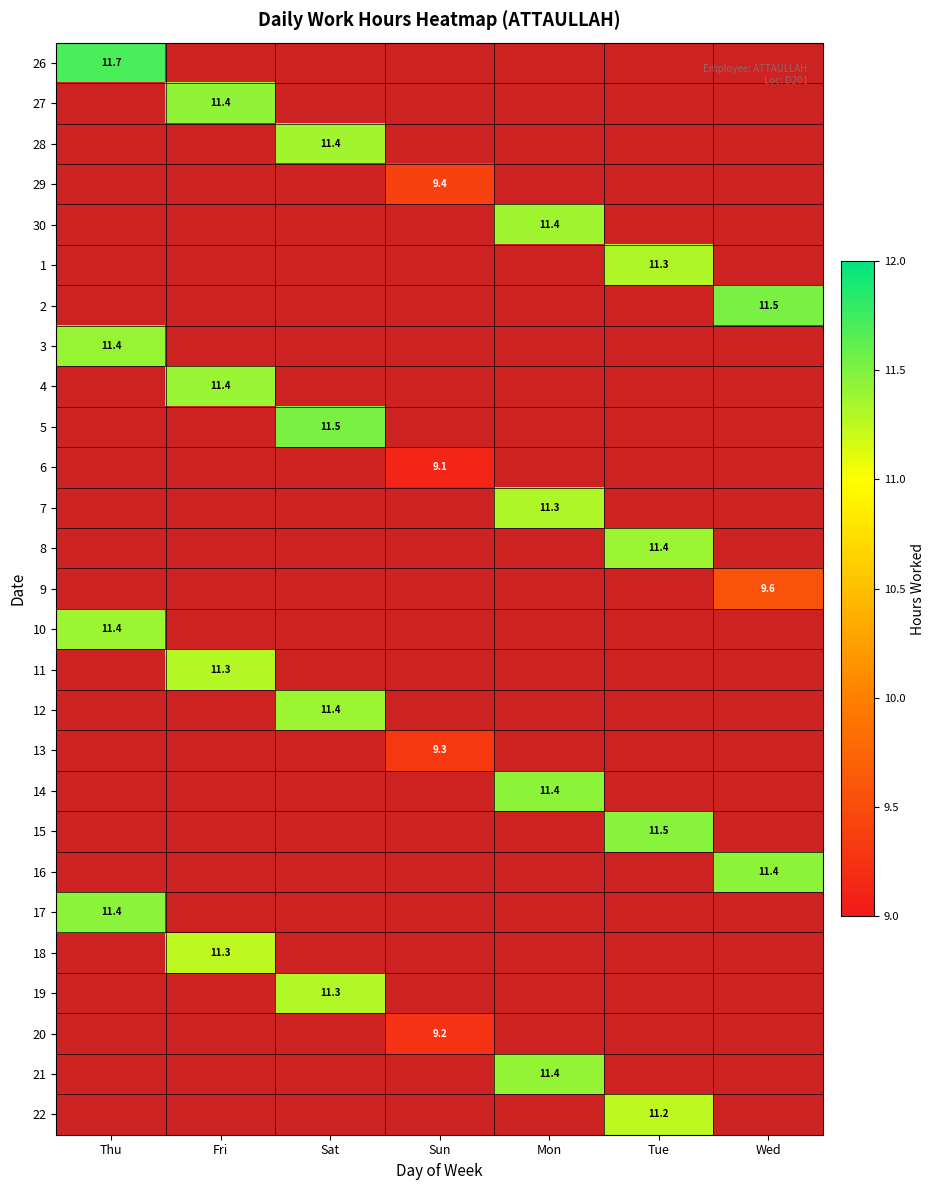

At how many categories does at least one series exceed 10?

6